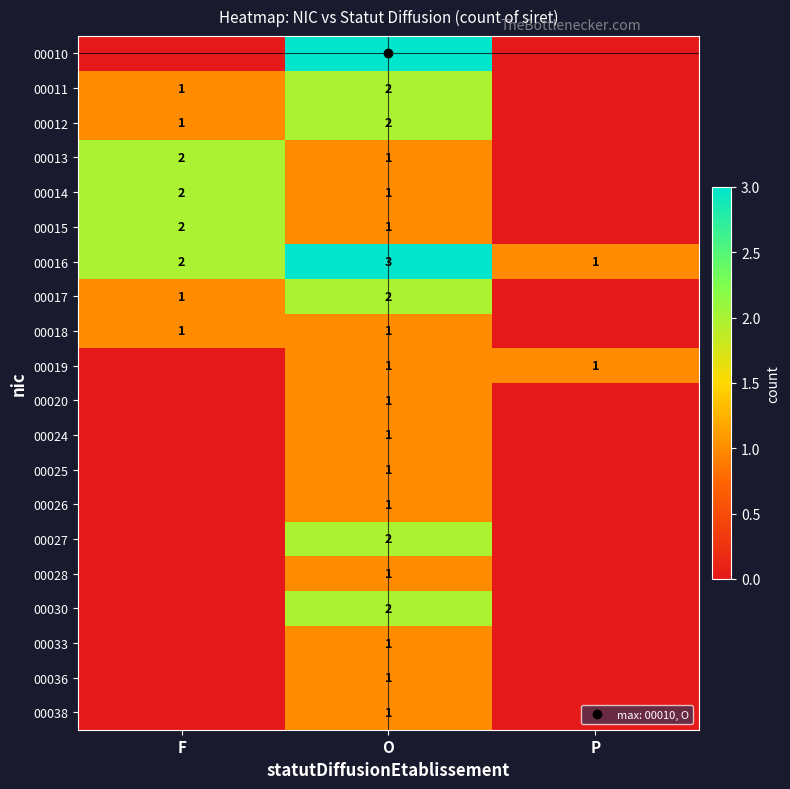

Between F and P, which is larger?

F